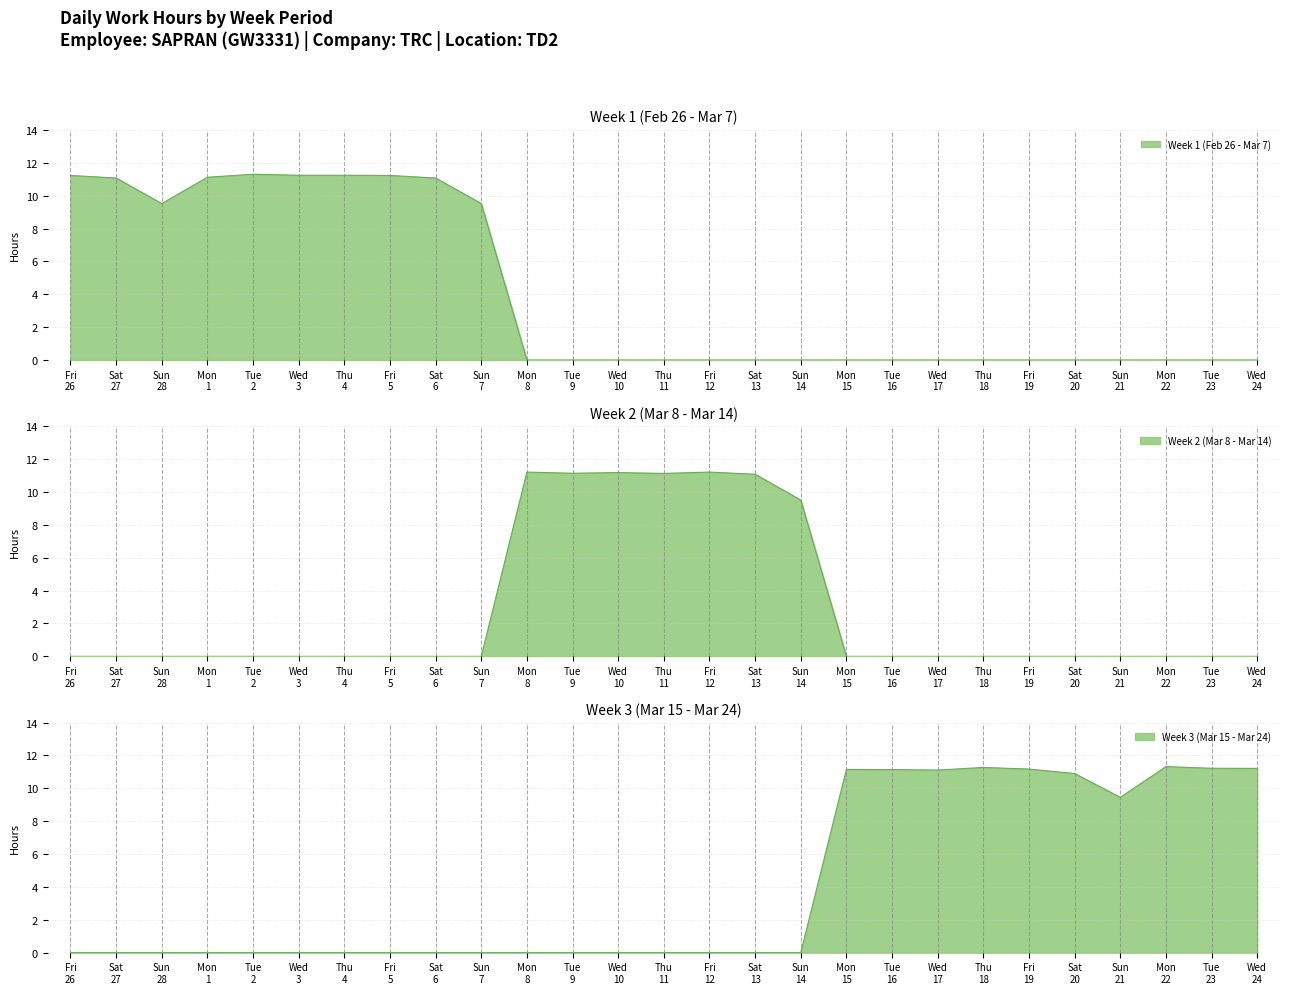

How many data points in Week 1 (Feb 26 - Mar 7) are above 0?

10